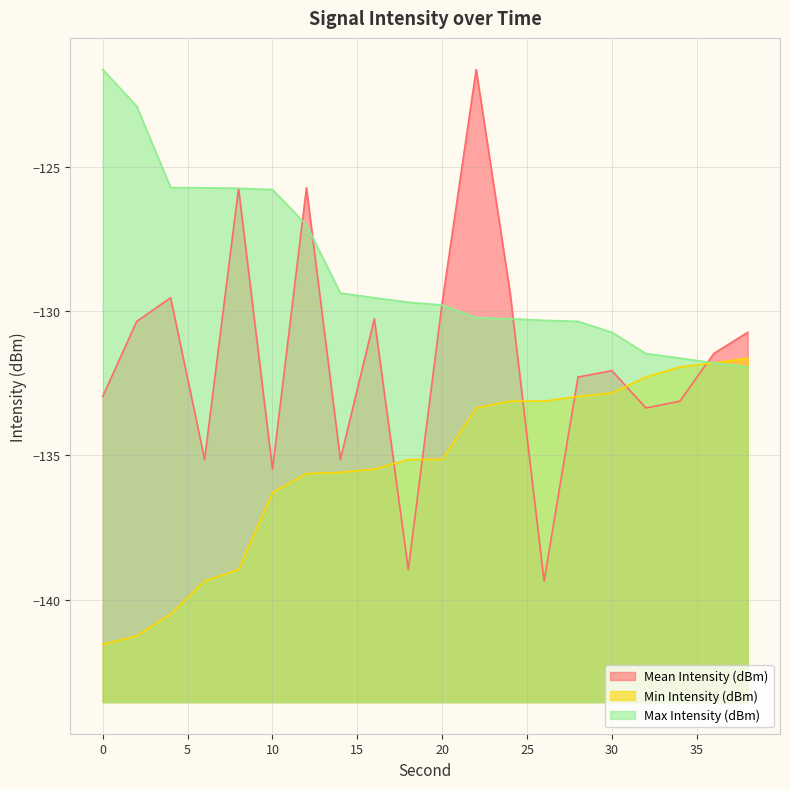

At which label is Min Intensity (dBm) closest to -136?

10